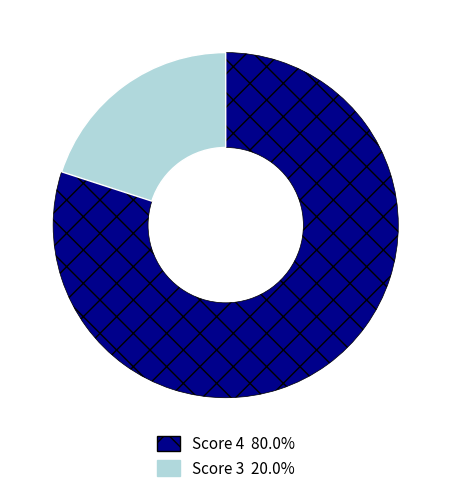

Does any single category account for the majority?

Yes